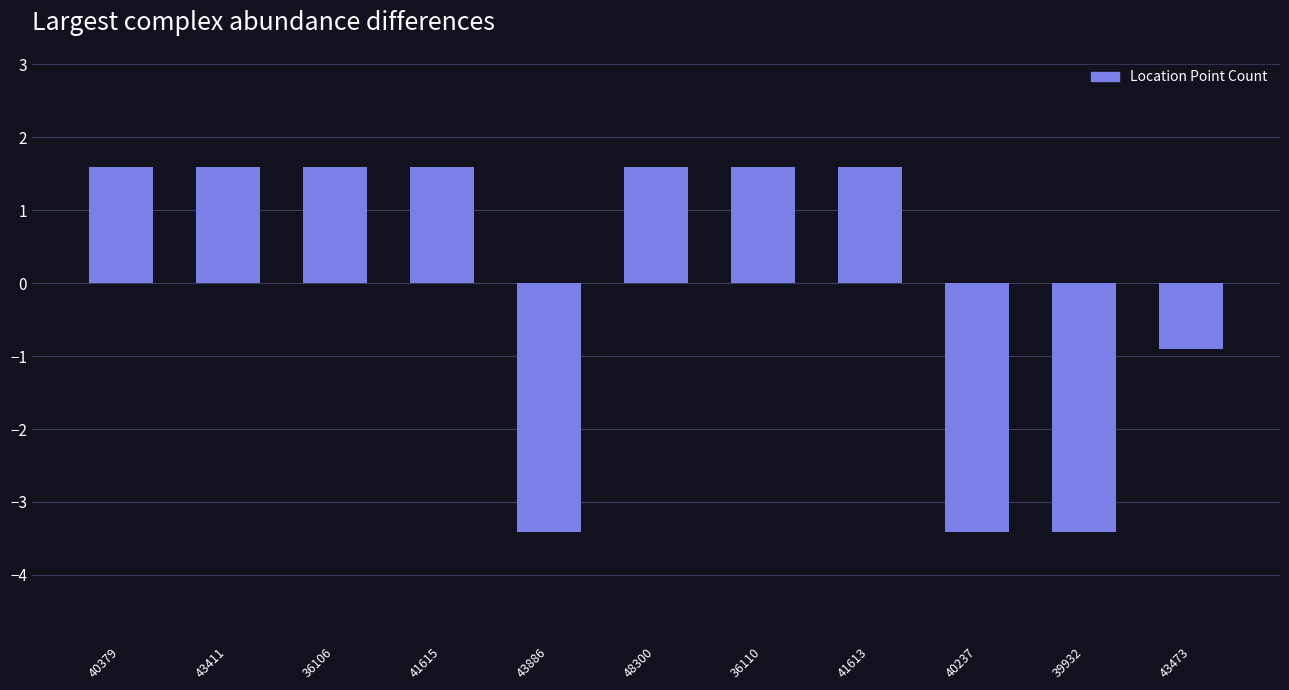

What is the smallest value displayed?

-3.4